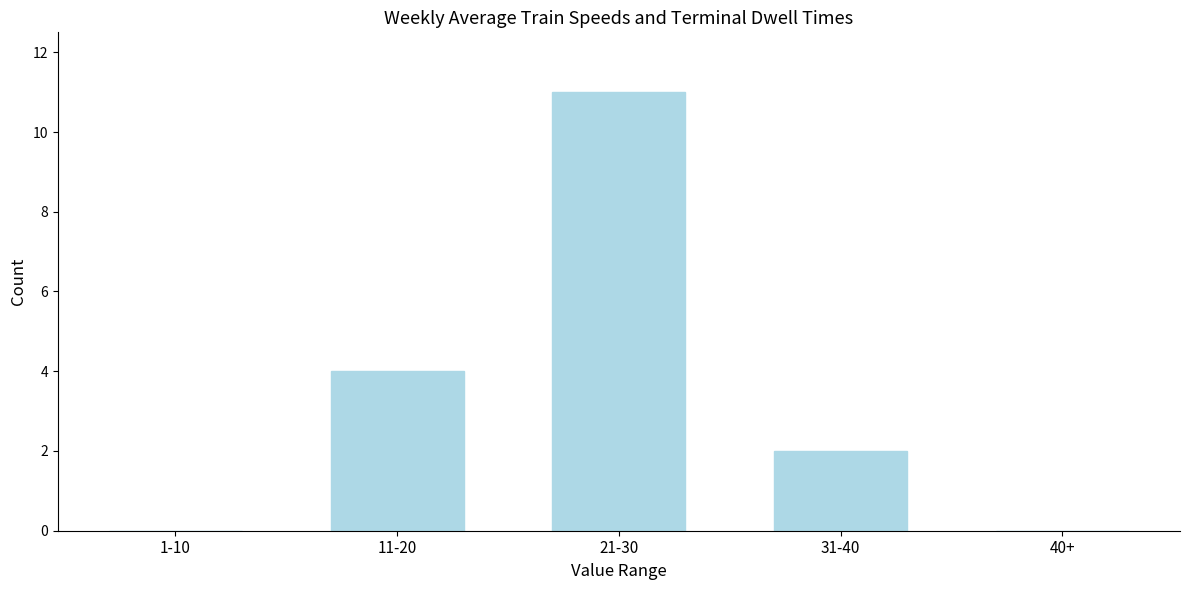

Reading left to right, what are all the values shown in this chart?

1-10=0	11-20=4	21-30=11	31-40=2	40+=0